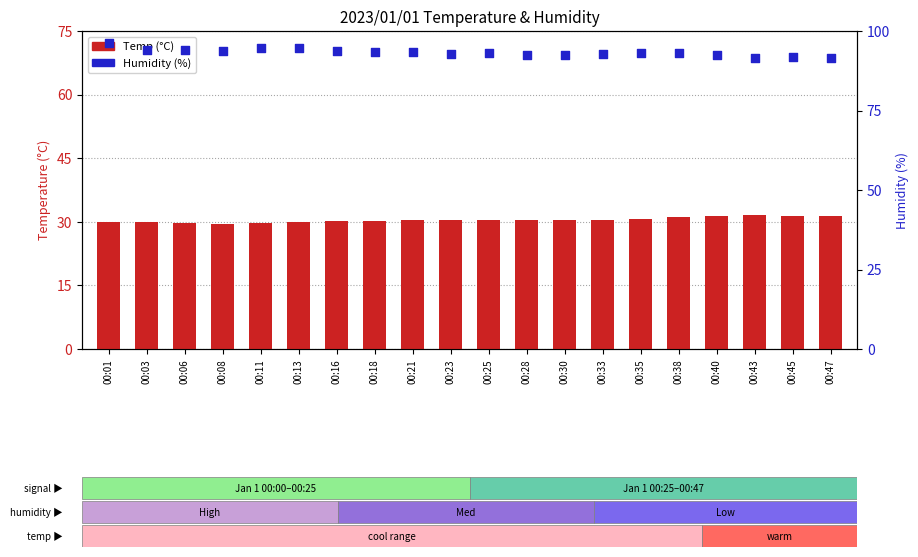

What are all the series names shown in the legend?

Temp, Humidity